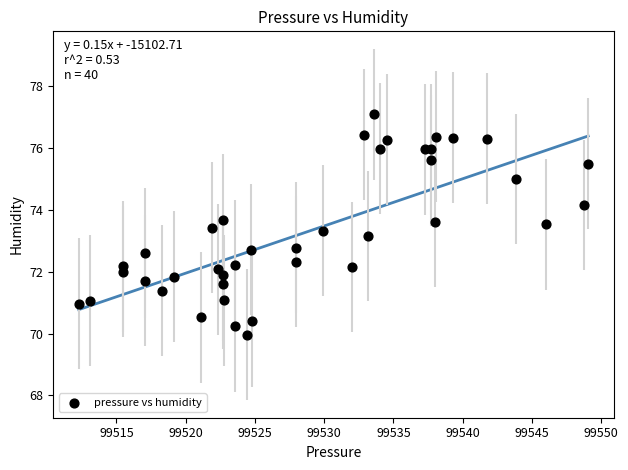

What is the range of X values (max minus min)?

36.8